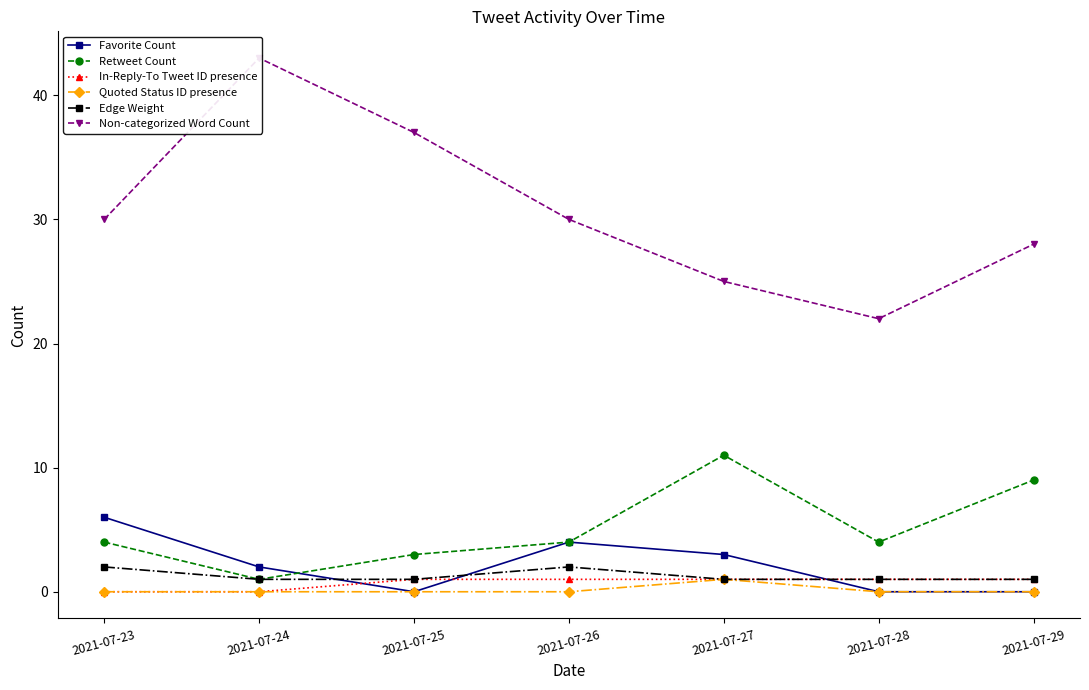

What is the maximum value for Favorite Count?

6